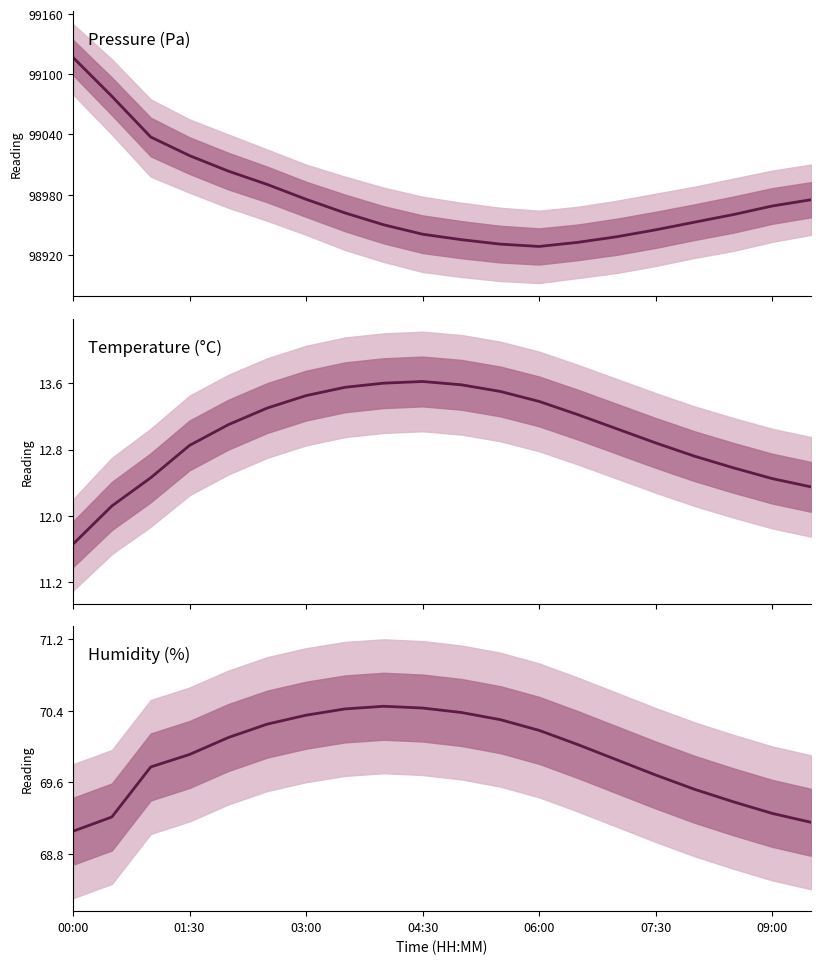

Reading left to right, what are all the values shown in this chart?

pressure: 99116.8	99078.1	99037.5	99018.9	99003.5	98990.2	98975.4	98961.9	98950.0	98940.6	98935.2	98930.8	98928.4	98932.6	98938.1	98945.0	98952.6	98960.2	98968.8	98975.0
temperature: 11.7	12.1	12.5	12.8	13.1	13.3	13.4	13.6	13.6	13.6	13.6	13.5	13.4	13.2	13.1	12.9	12.7	12.6	12.4	12.3
humidity: 69.0	69.2	69.8	69.9	70.1	70.2	70.3	70.4	70.5	70.4	70.4	70.3	70.2	70.0	69.8	69.7	69.5	69.4	69.2	69.2